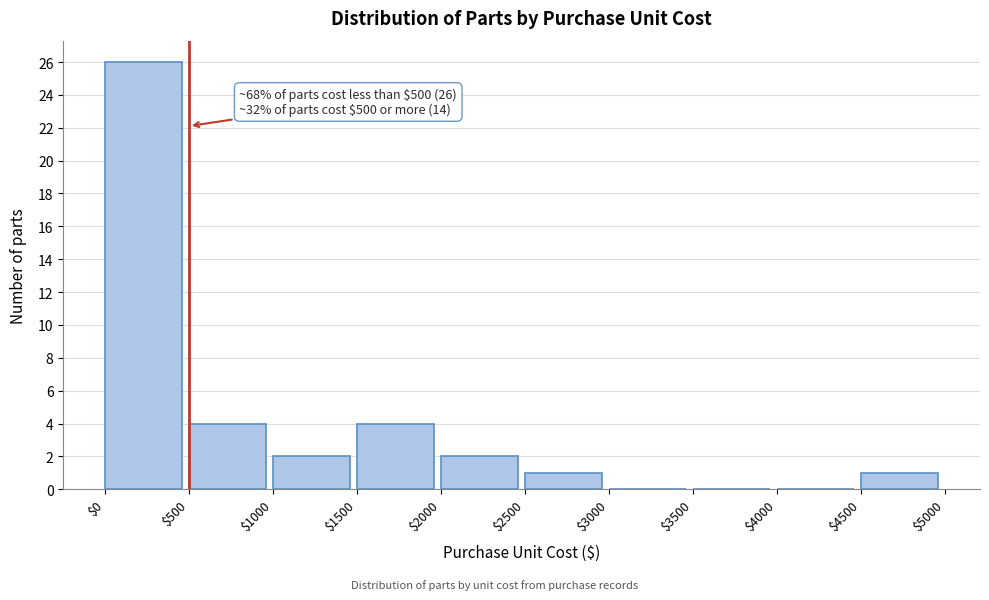

Which range on the x-axis has the tallest bar?

$0 to $500